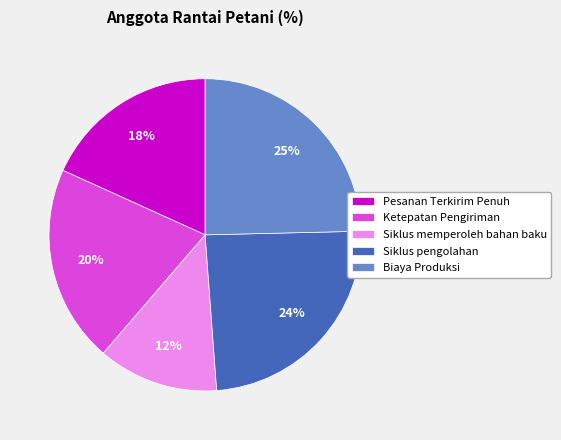

To the nearest percent, what is the combined percentage of Pesanan Terkirim Penuh and Siklus pengolahan?

42%